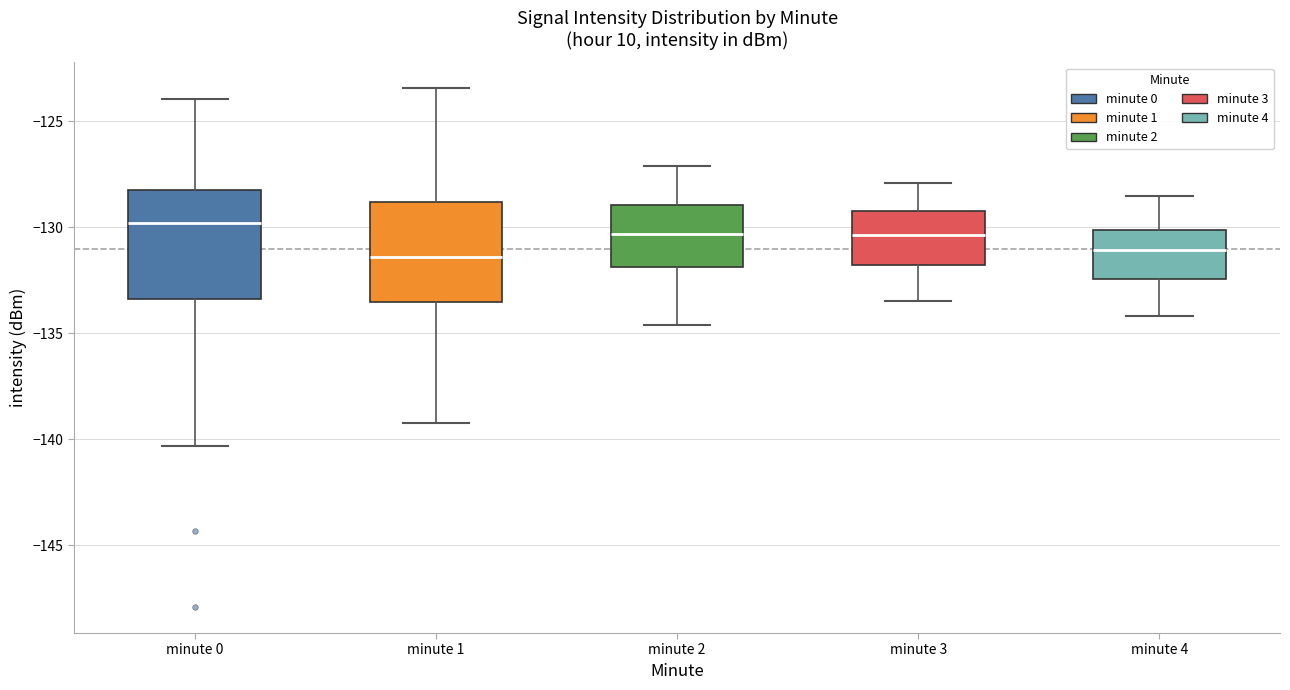

Where does the lower whisker of the box for minute 3 end on the y-axis? The values are not printed on the chart, so give them approximately, as read against the axis.

-133.5